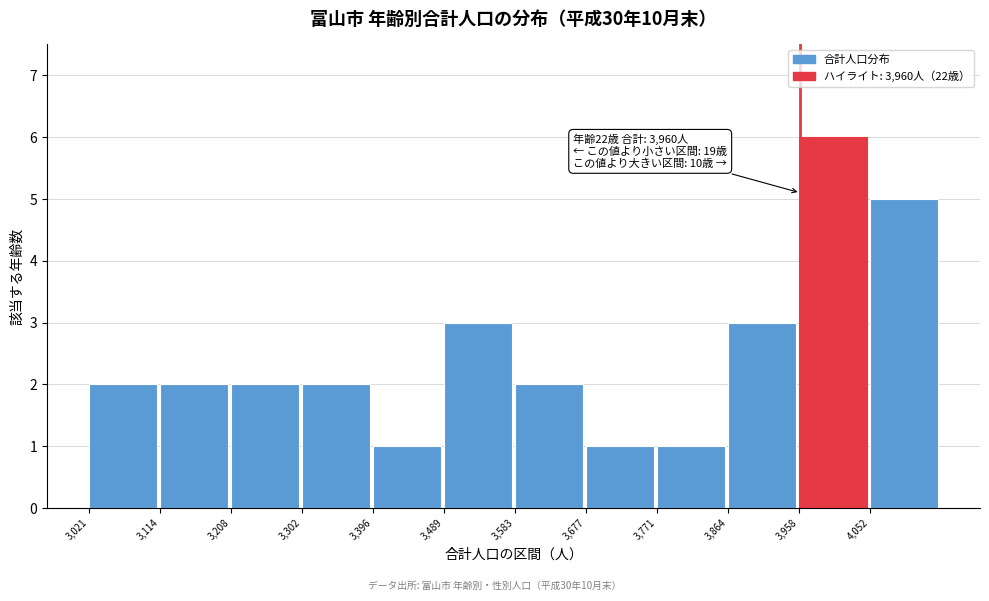

Which range on the x-axis has the tallest bar?

3960 to 4050